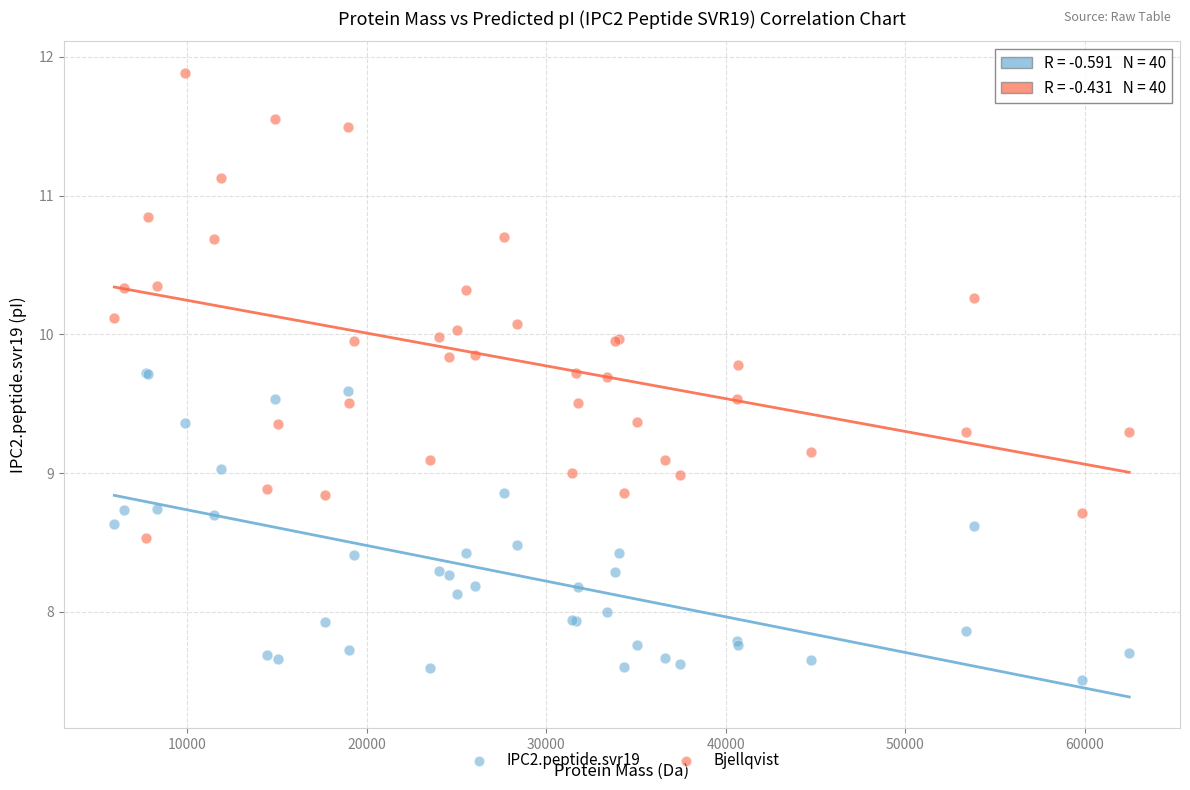

Which series reaches the minimum Y coordinate?

IPC2.peptide.svr19